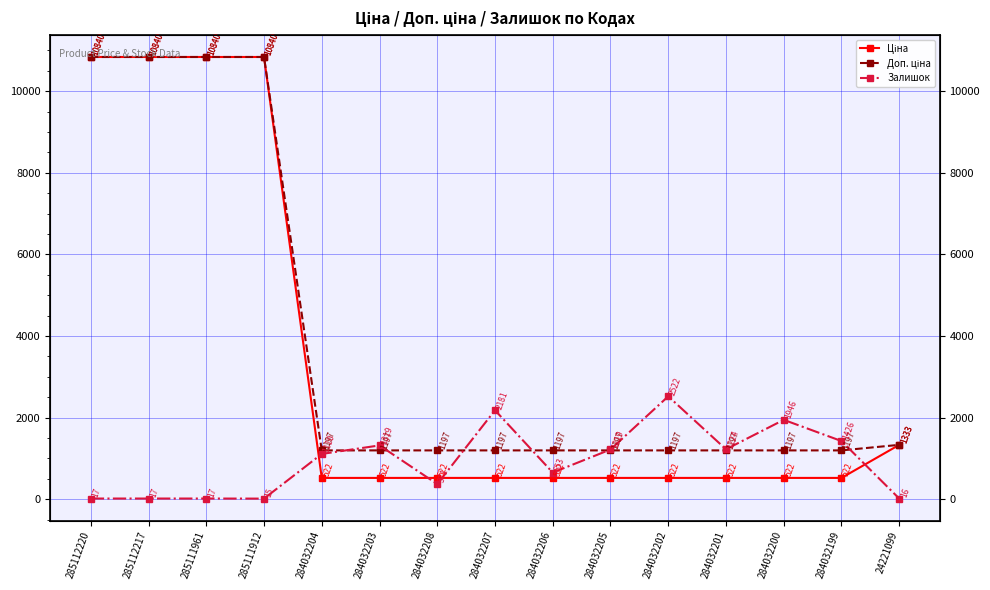

True or false: Ціна has more than 2 interior local peaks.

False